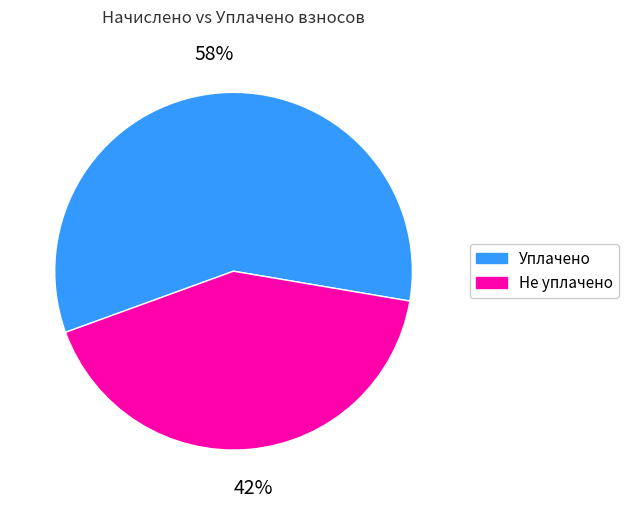

How many slices are in this pie chart?

2